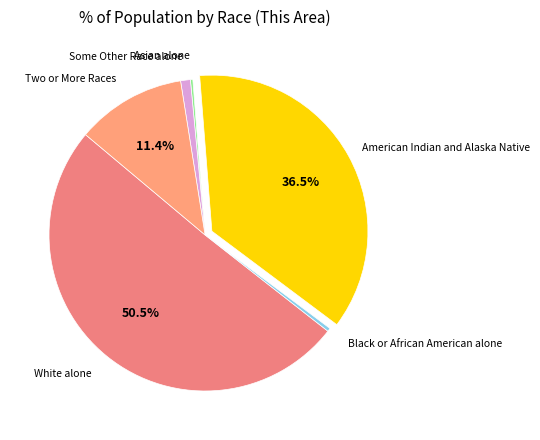

How many segments does this pie chart have?

6